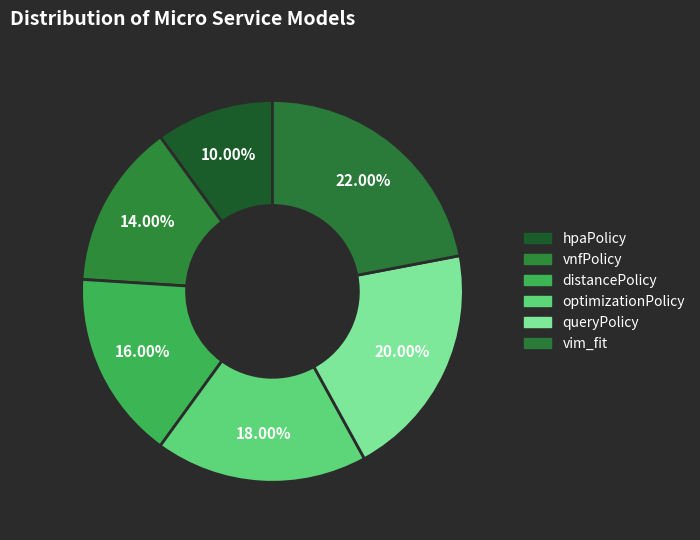

To the nearest percent, what percentage of the pie is vnfPolicy?

14%